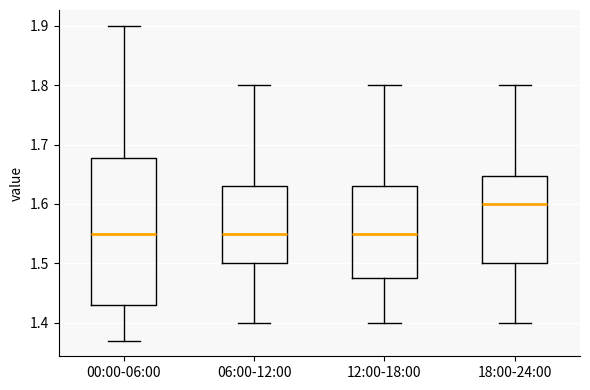

Reading left to right, read every box against the y-axis: the position of its median line, the range the box covers, and the ends of its whiskers. The values are not printed on the chart, so give them approximately, as read against the axis.

00:00-06:00: median 1.55, box 1.43 to 1.68, whiskers 1.37 to 1.90
06:00-12:00: median 1.55, box 1.50 to 1.63, whiskers 1.40 to 1.80
12:00-18:00: median 1.55, box 1.48 to 1.63, whiskers 1.40 to 1.80
18:00-24:00: median 1.60, box 1.50 to 1.65, whiskers 1.40 to 1.80